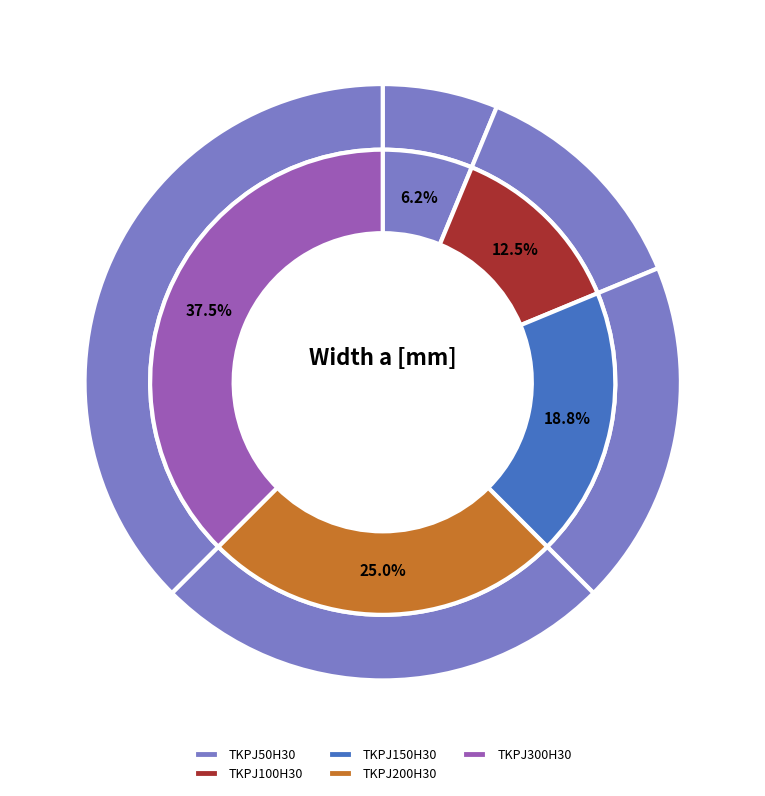

Which has a higher value, TKPJ100H30 or TKPJ300H30?

TKPJ300H30